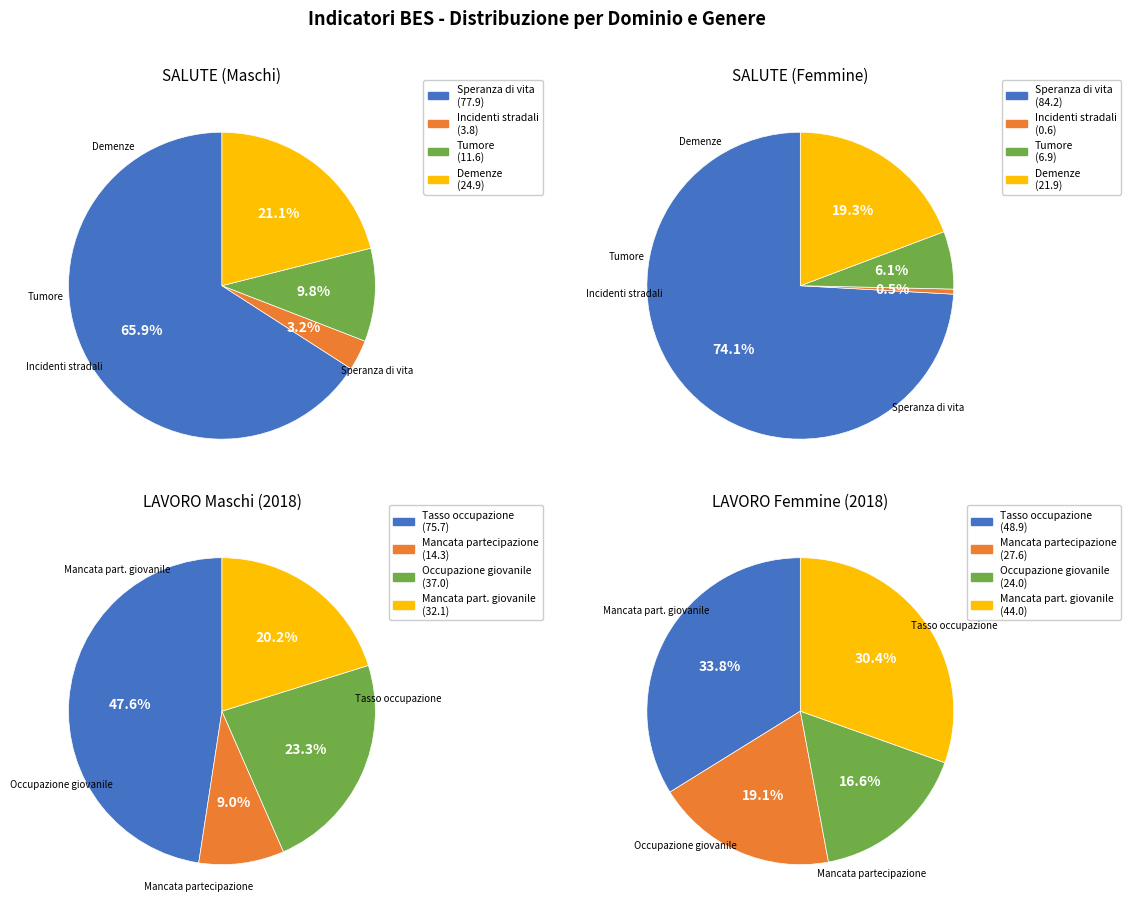

What percentage is the 1 slice, to the nearest percent?

14%